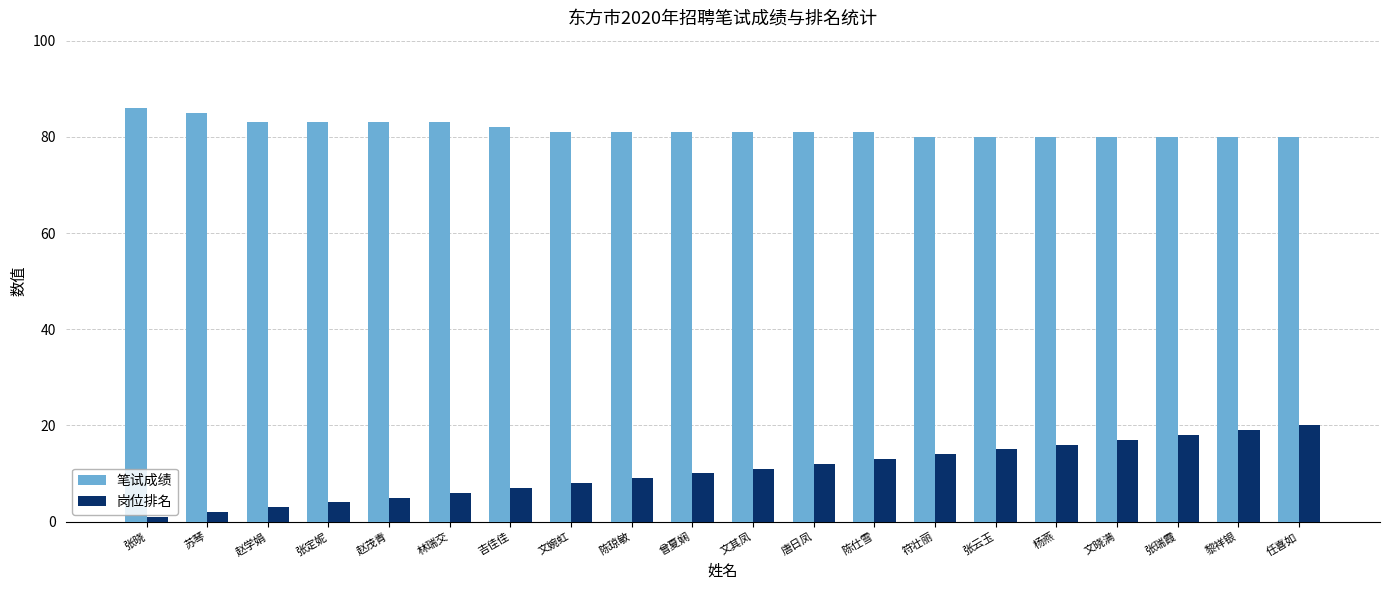

What is the difference between the 笔试成绩 values at 杨燕 and 文婉虹?

1